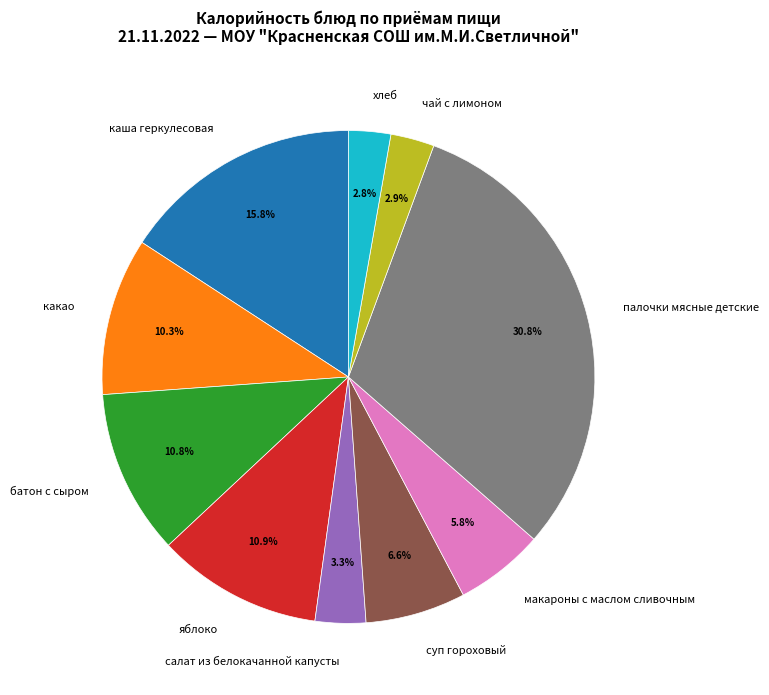

To the nearest percent, what percentage of the pie is какао?

10%